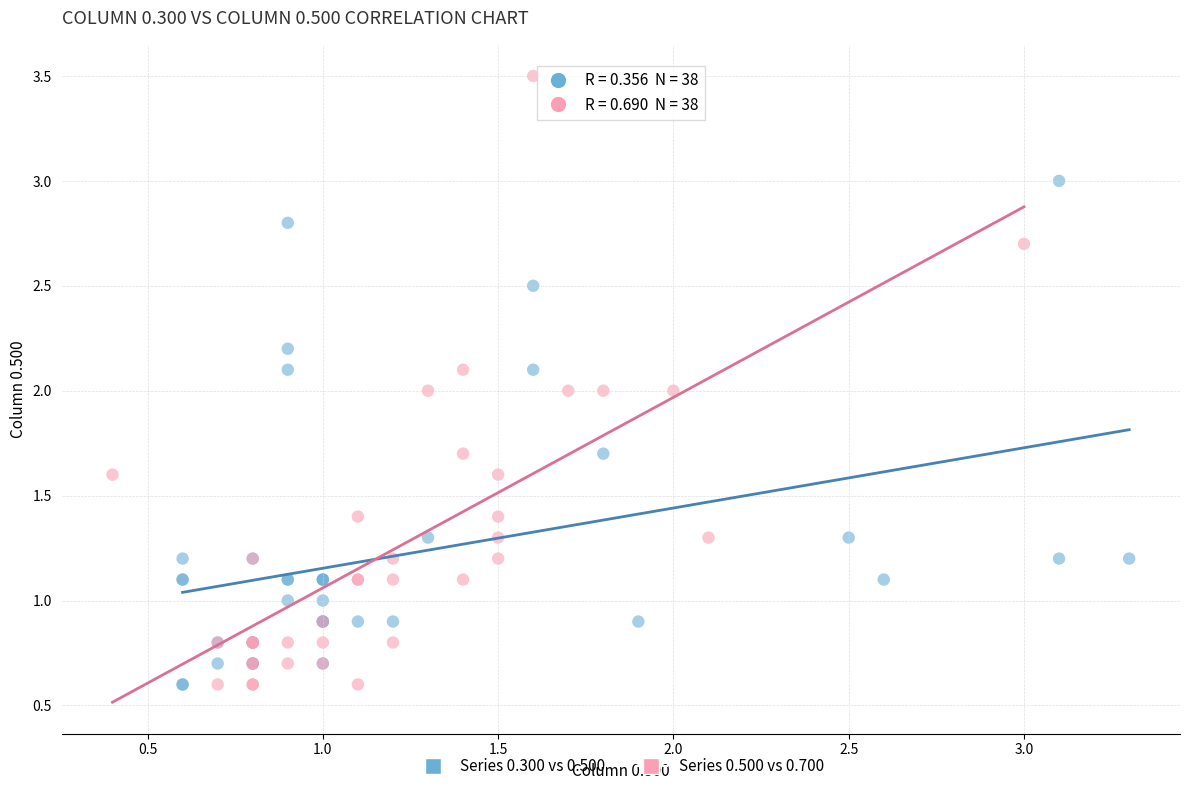

Which series has the largest Y range (max minus min)?

Series 0.500 vs 0.700